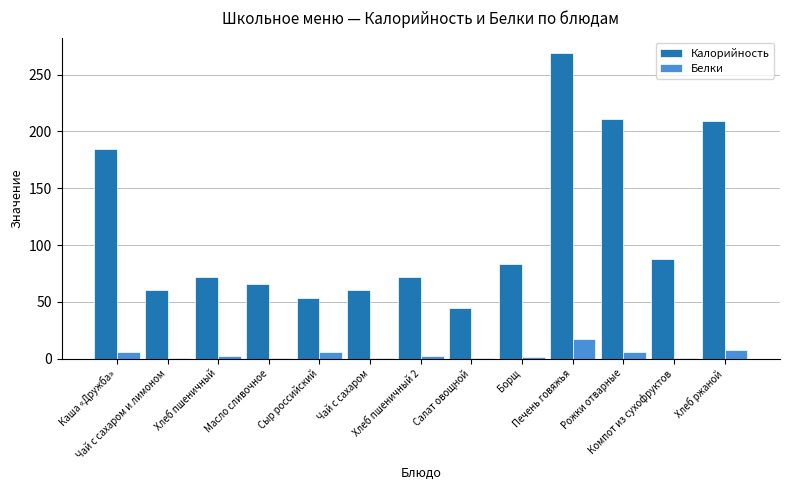

Between Чай с сахаром и лимоном and Рожки отварные, which series saw the biggest shift?

Калорийность